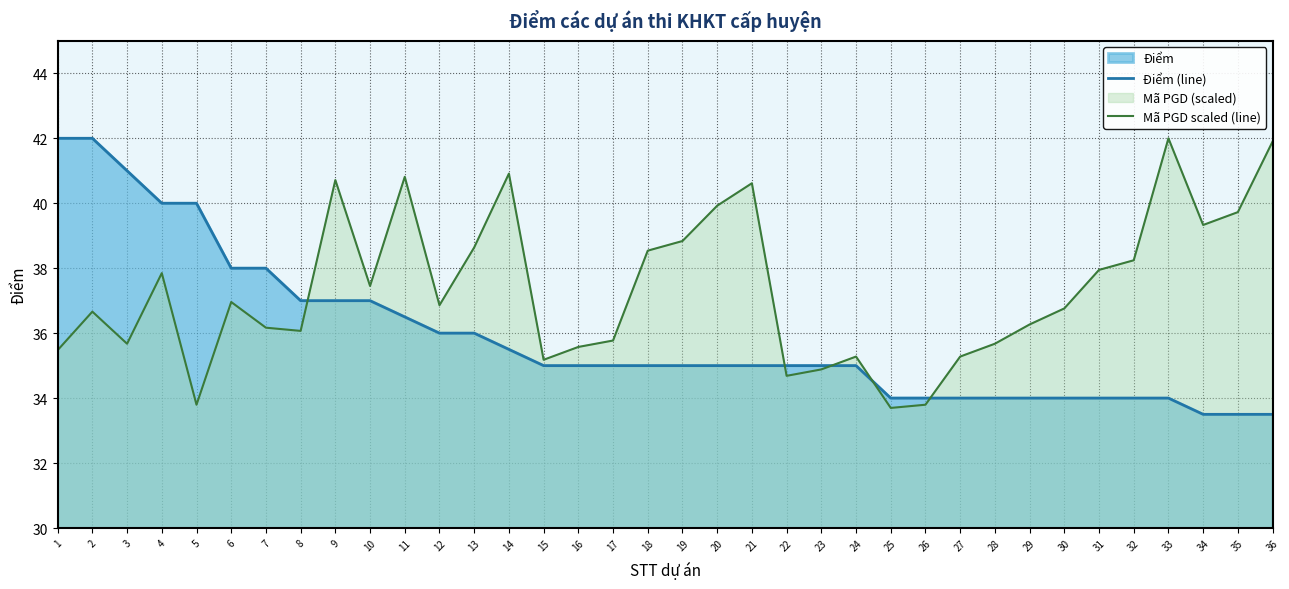

What is the lowest value of the Mã PGD scaled (line) series?

33.7